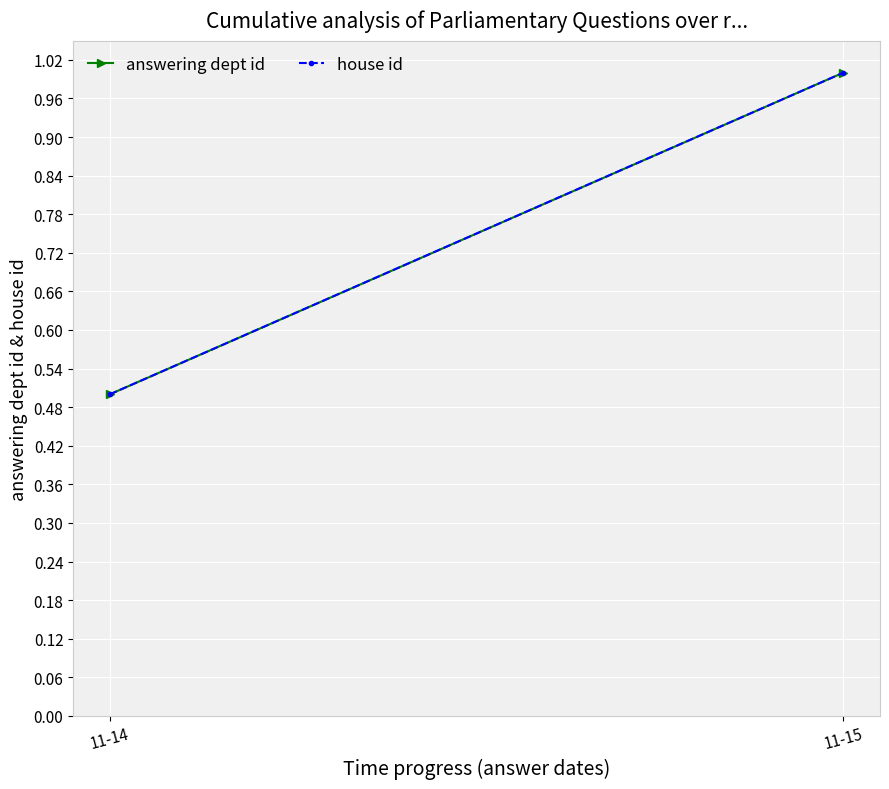

Which series has the largest total across all categories?

answering dept id